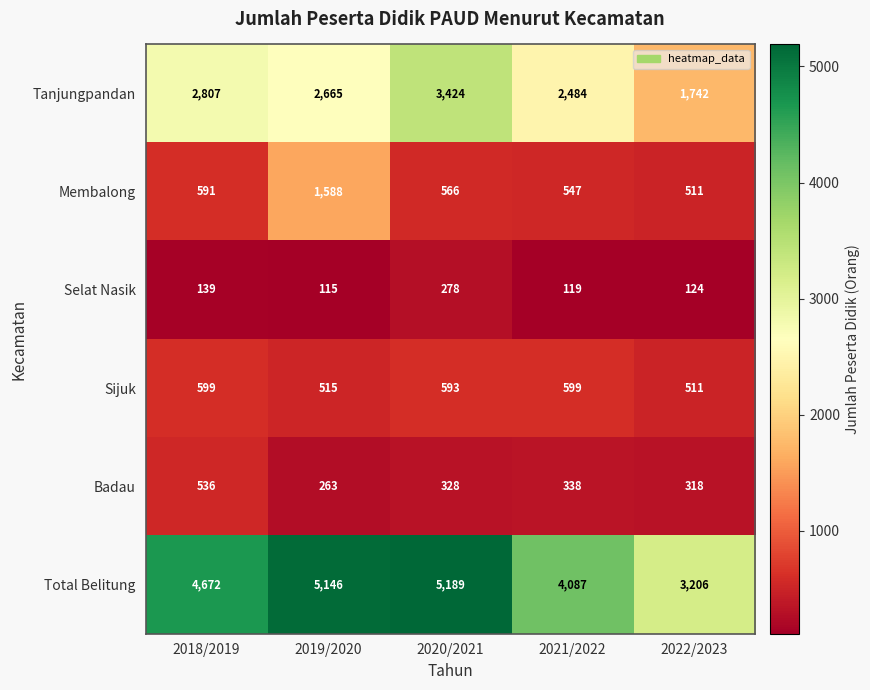

Between 2020/2021 and 2021/2022, which series saw the biggest shift?

Total Belitung